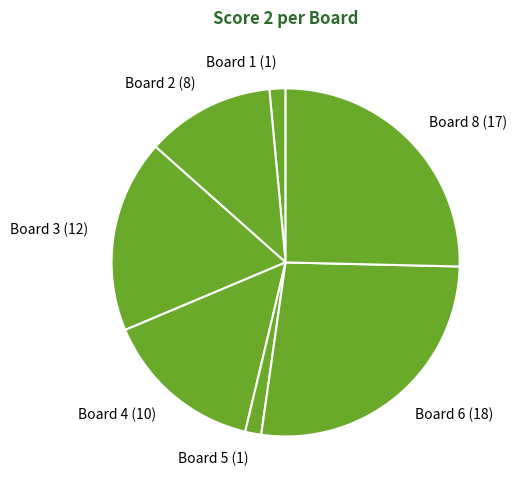

Combined, do Board 8 (17) and Board 1 (1) account for over 50%?

No